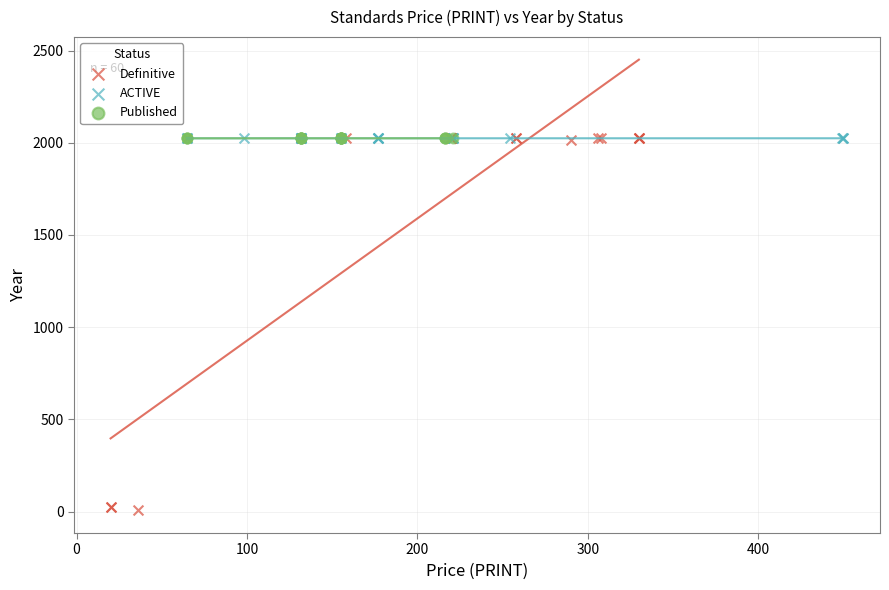

Which series reaches the minimum Y coordinate?

Definitive